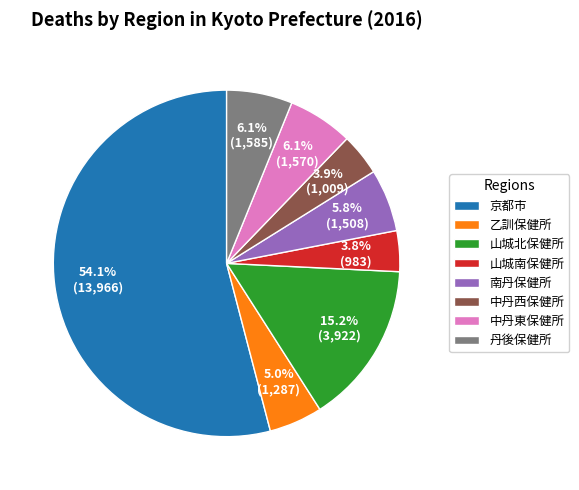

To the nearest percent, what is the difference between the largest and smallest slice percentages?

50%